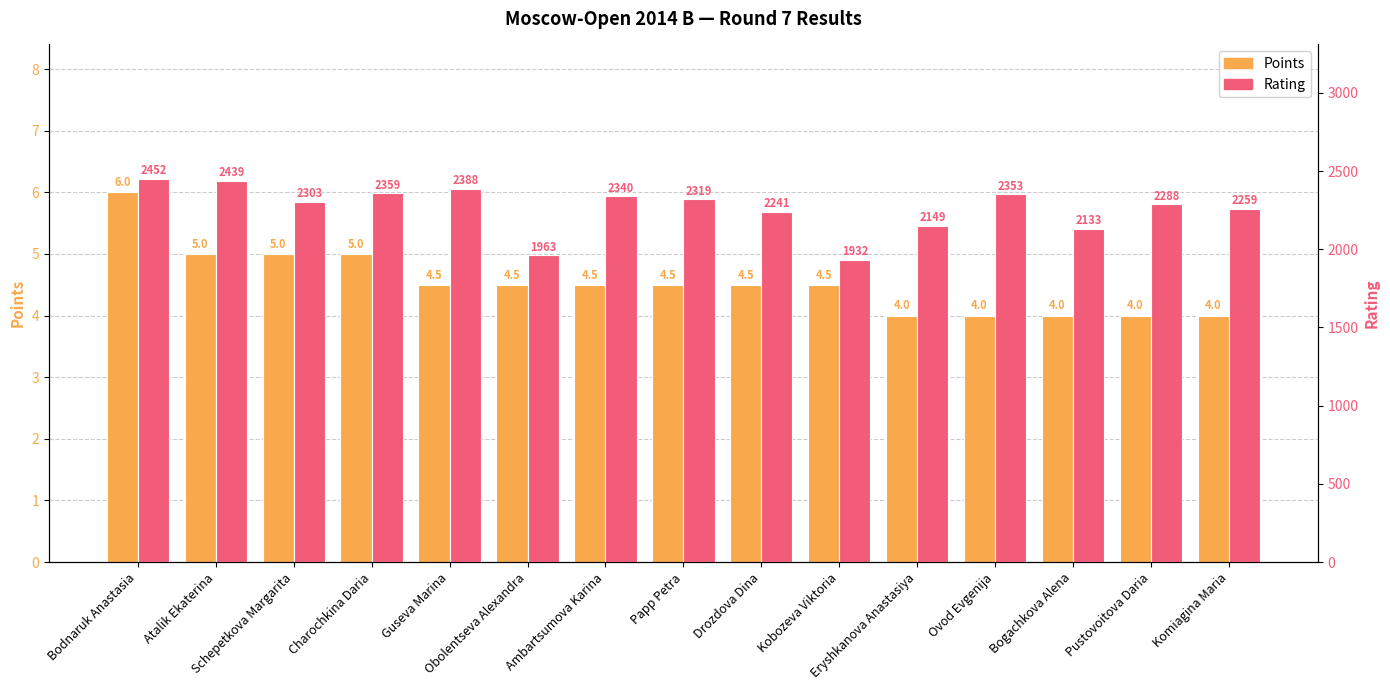

At how many categories does at least one series exceed 388?

15